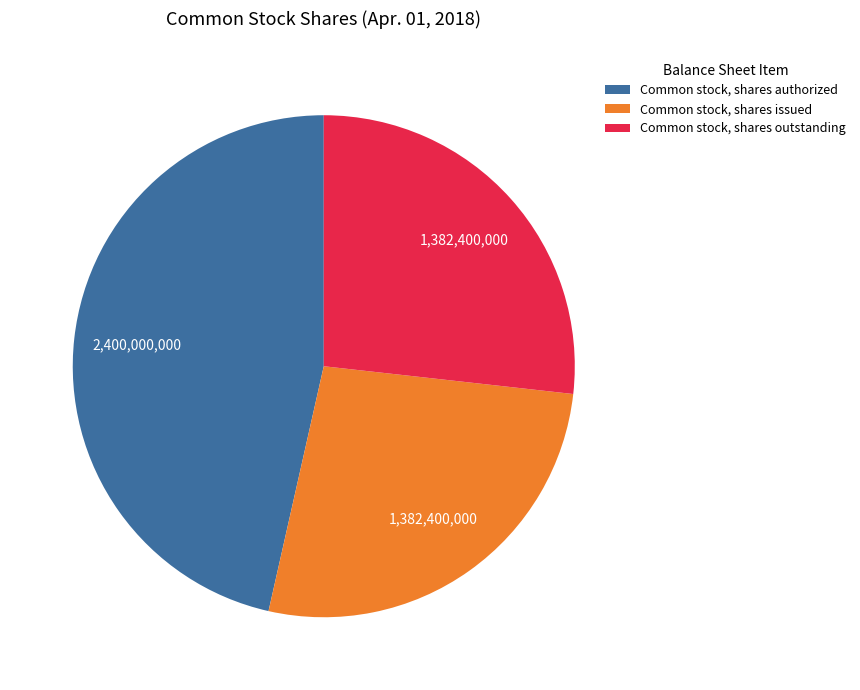

Which category has the biggest portion of the pie?

Common stock, shares authorized